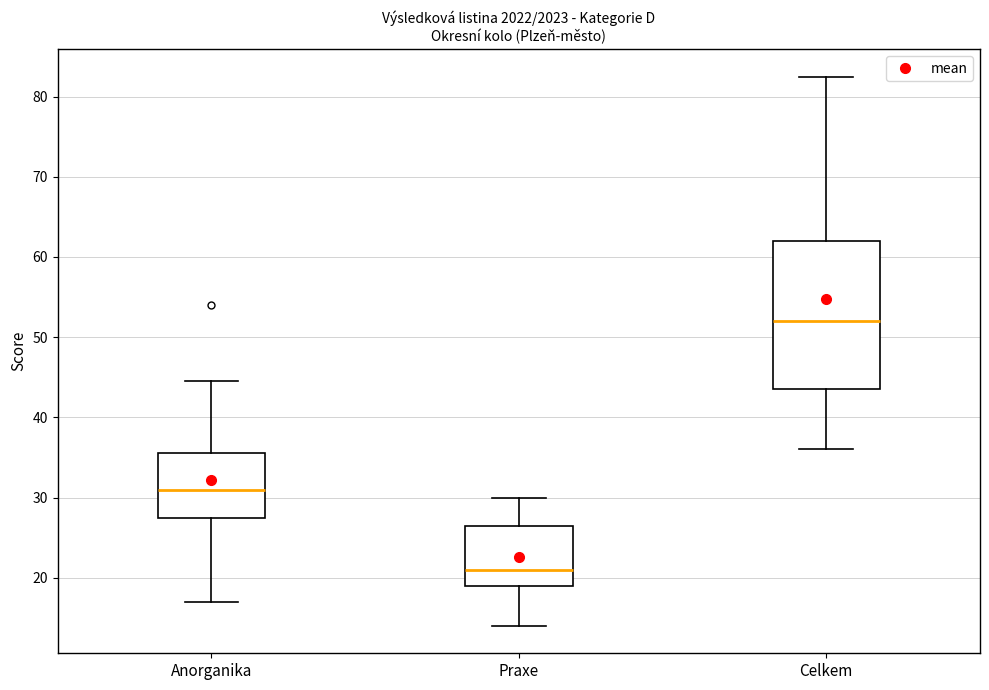

Which box has the highest median line?

Celkem